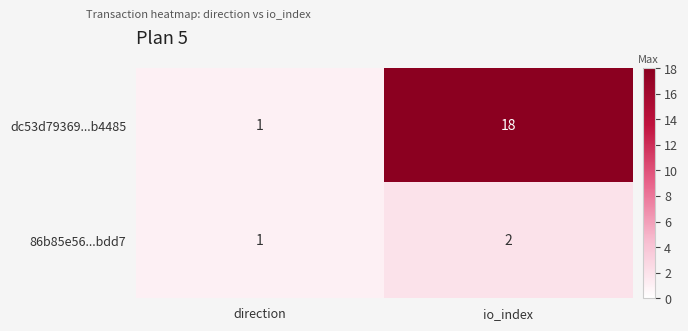

Reading right to left, extract all data points from this chart.

dc53d79369...b4485: io_index=18	direction=1
86b85e56...bdd7: io_index=2	direction=1